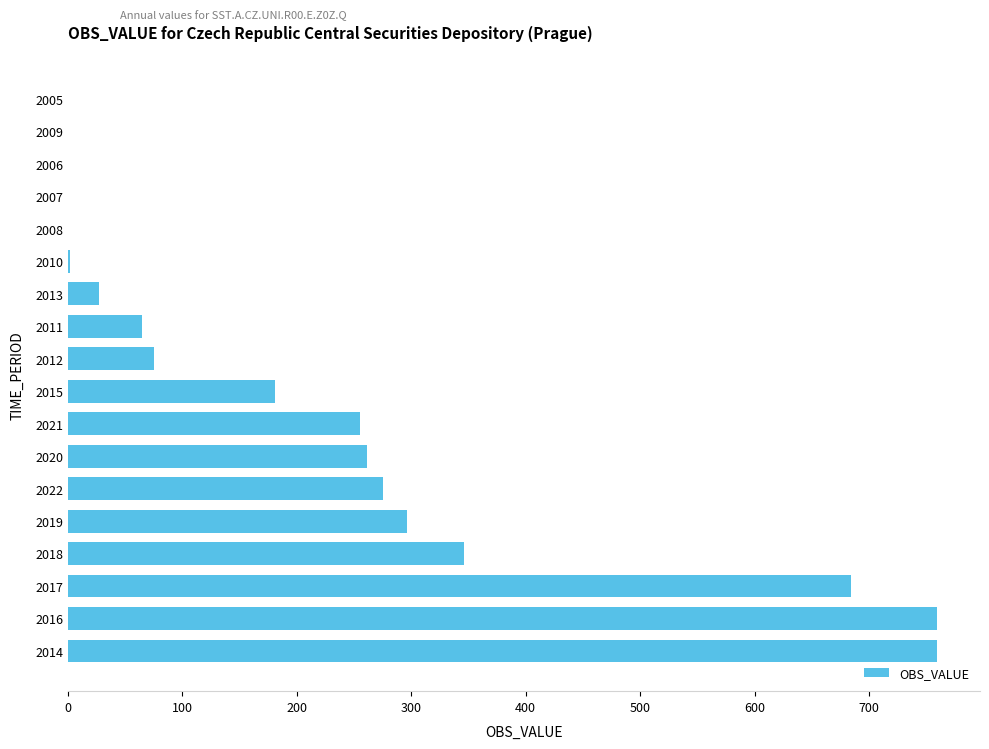

The value at 2006 is 0.0. True or false?

True